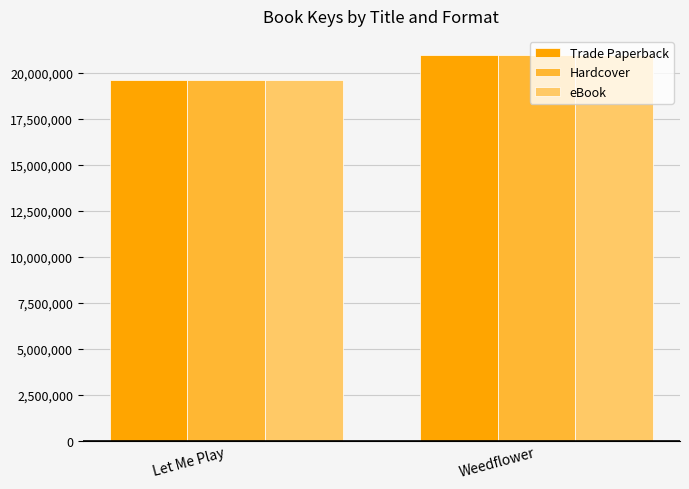

What is the average value of the eBook series?

20294094